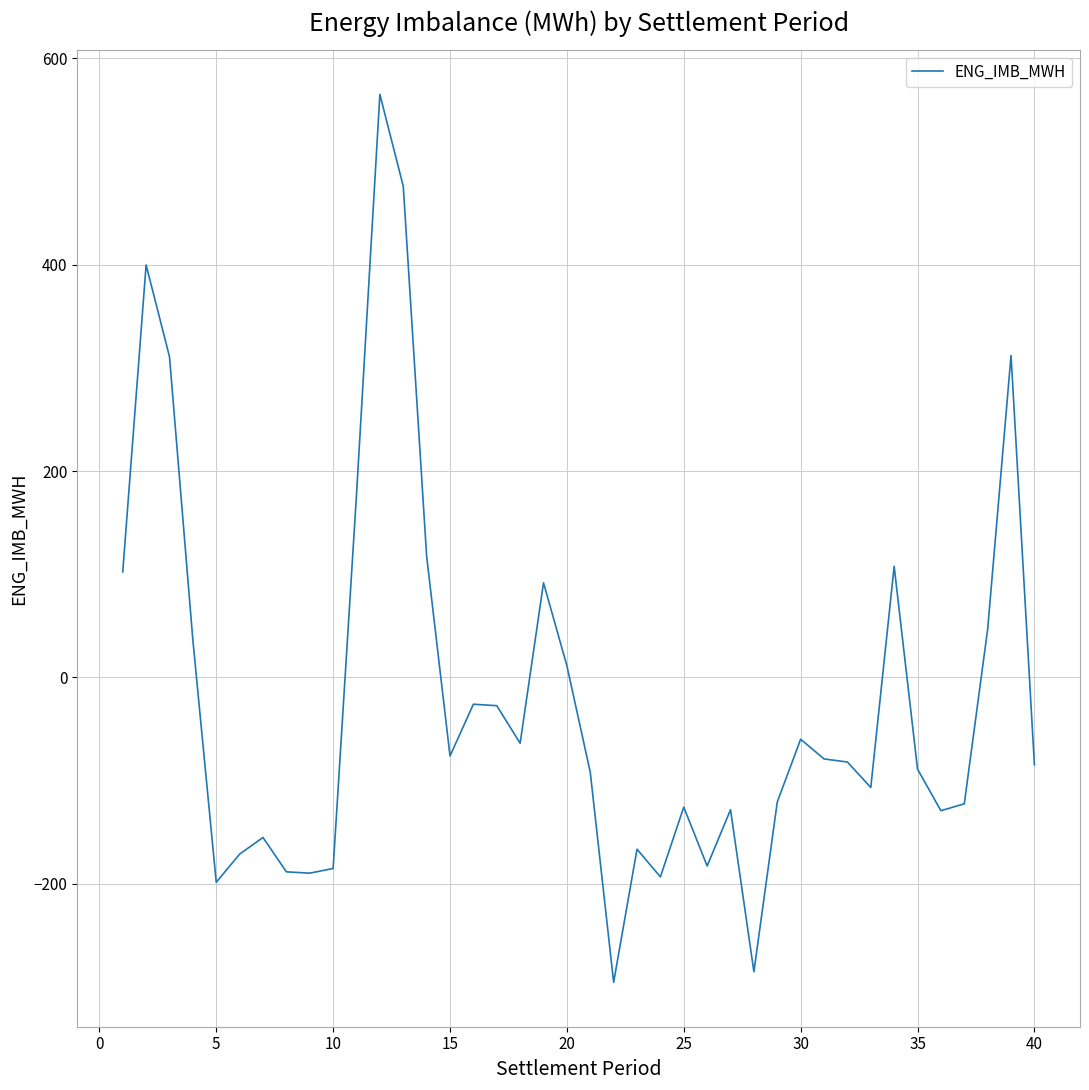

What is the average value?

-21.7